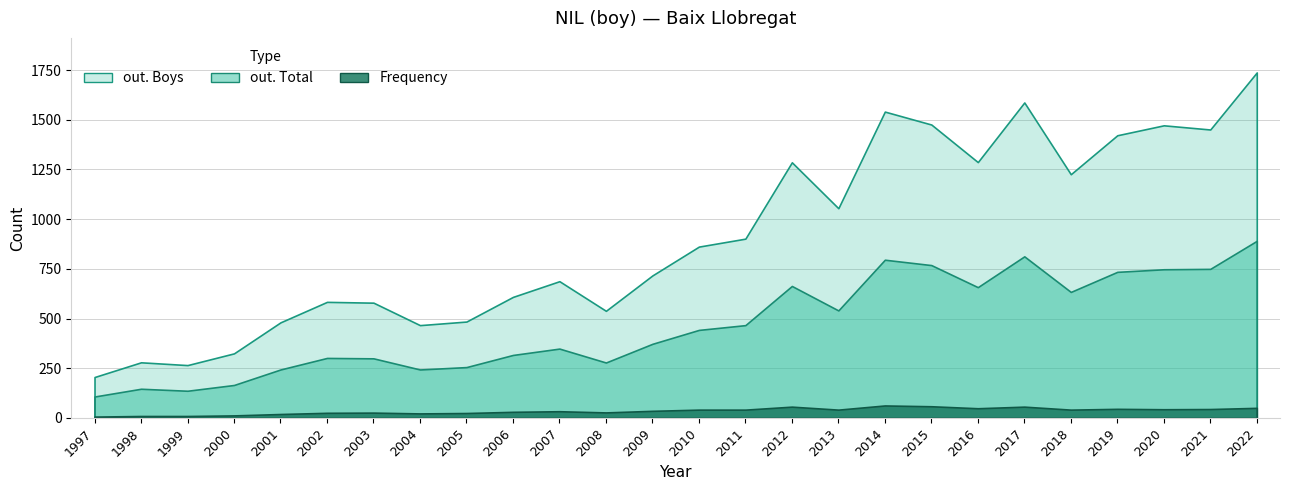

Which series has the largest range (max minus min)?

out. Boys